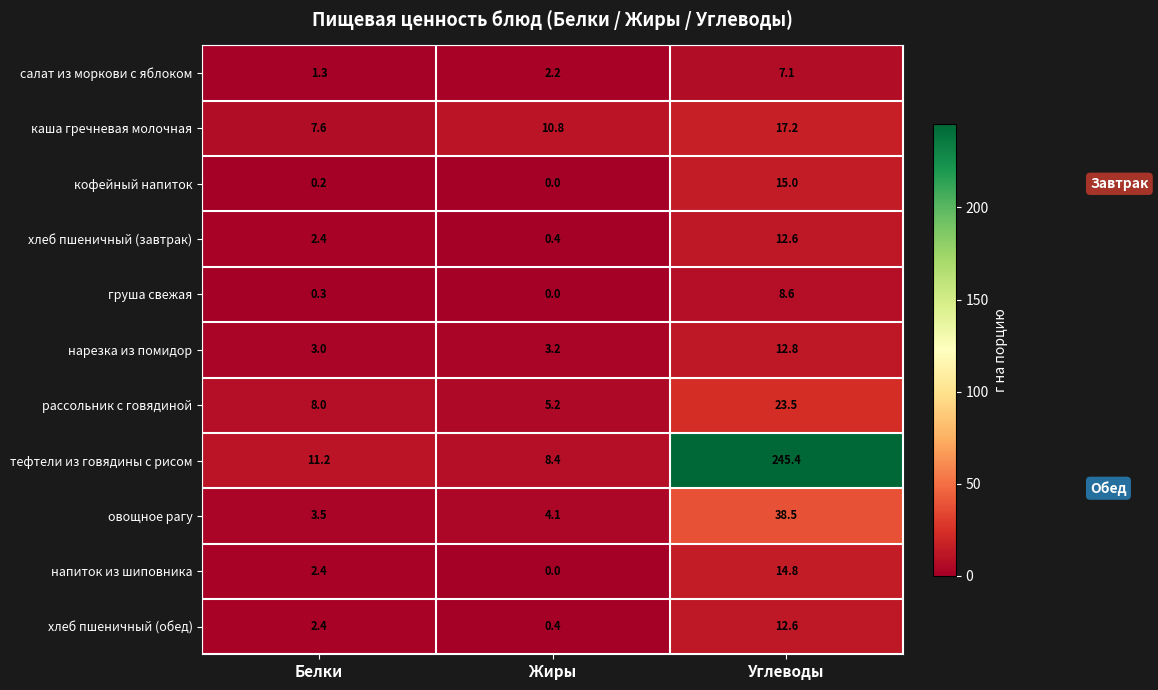

What is the total value across all series at Углеводы?

408.1